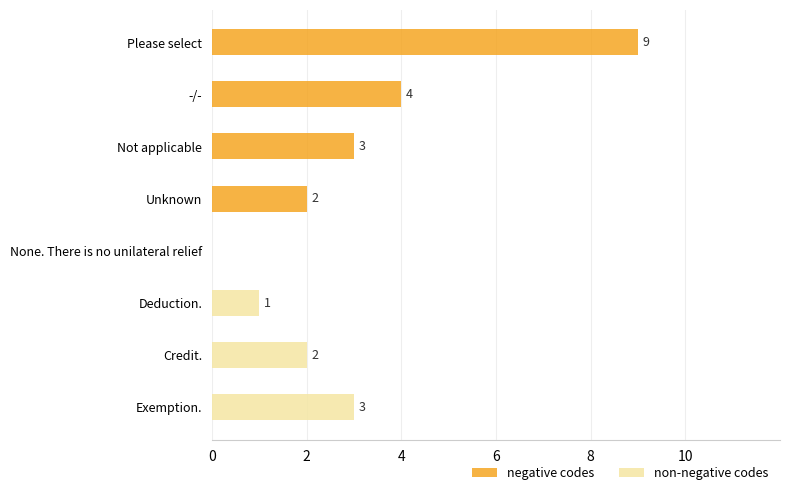

The value of negative codes at 6 is 5. True or false?

False